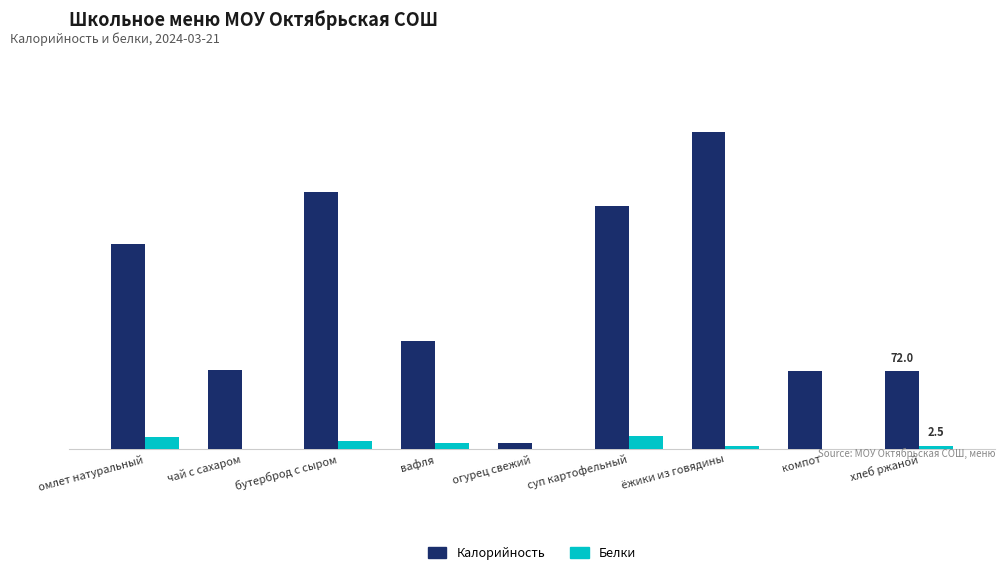

What are all the series names shown in the legend?

Калорийность, Белки